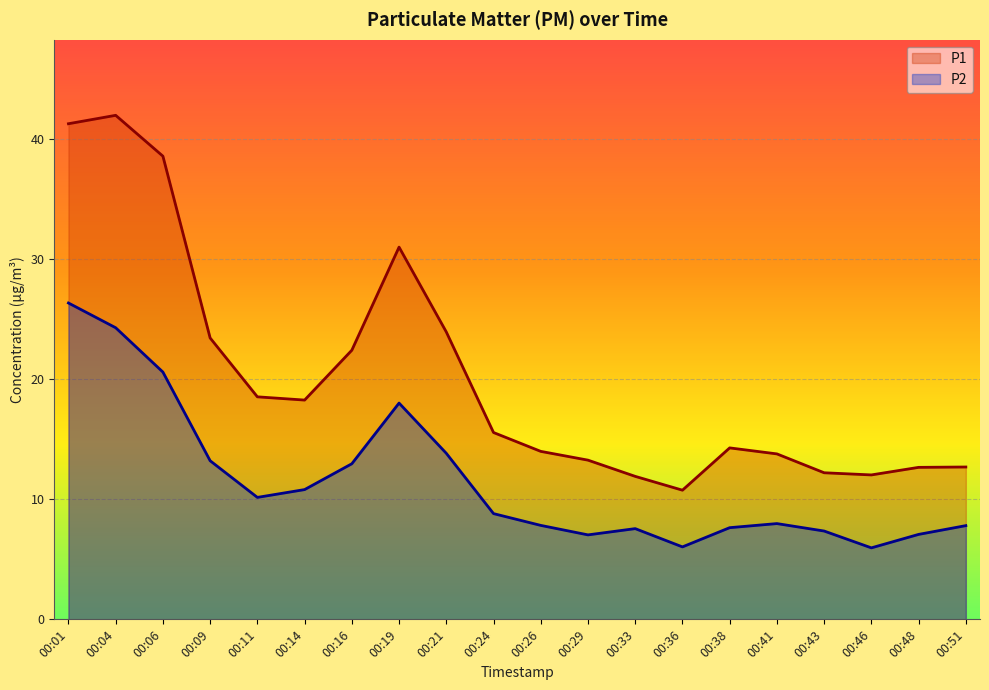

In P1, how many points are lower than both neighbors (excluding endpoints)?

3